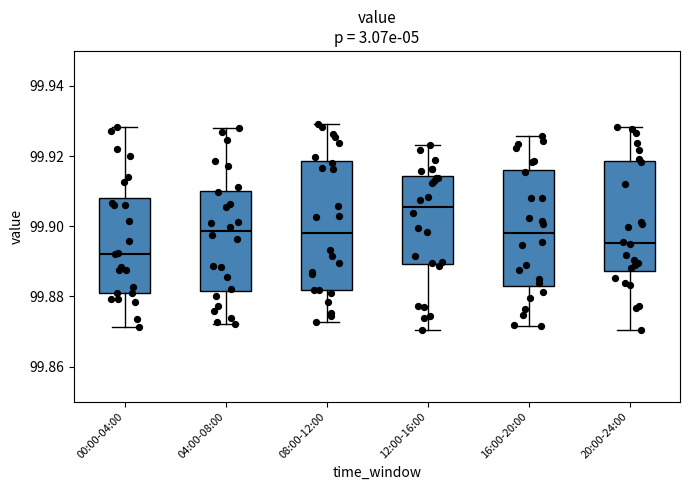

Reading left to right, transcribe this box plot: for each box, give where its median line is, the range the box spans, and where its two whiskers end, as read against the y-axis. The values are not printed on the chart, so give them approximately, as read against the axis.

00:00-04:00: median 99.892, box 99.880 to 99.908, whiskers 99.872 to 99.928
04:00-08:00: median 99.898, box 99.882 to 99.910, whiskers 99.872 to 99.928
08:00-12:00: median 99.898, box 99.882 to 99.918, whiskers 99.872 to 99.930
12:00-16:00: median 99.906, box 99.890 to 99.914, whiskers 99.870 to 99.924
16:00-20:00: median 99.898, box 99.884 to 99.916, whiskers 99.872 to 99.926
20:00-24:00: median 99.896, box 99.888 to 99.918, whiskers 99.870 to 99.928